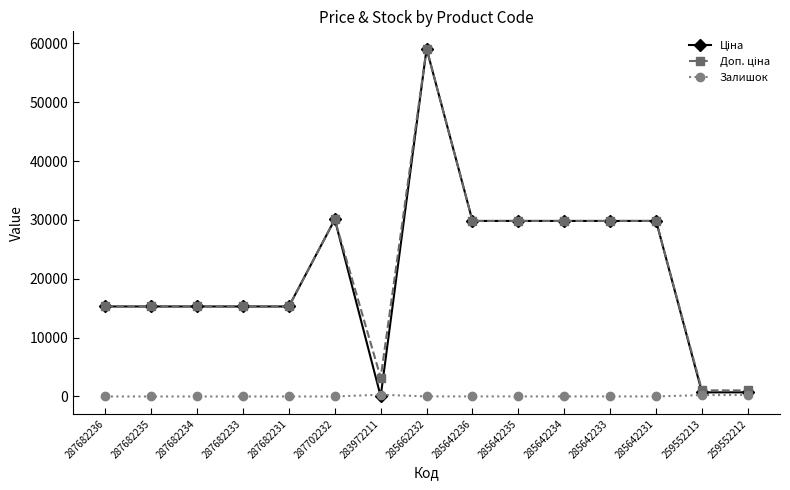

True or false: Залишок has a value of 5.0 at 285642231.

True